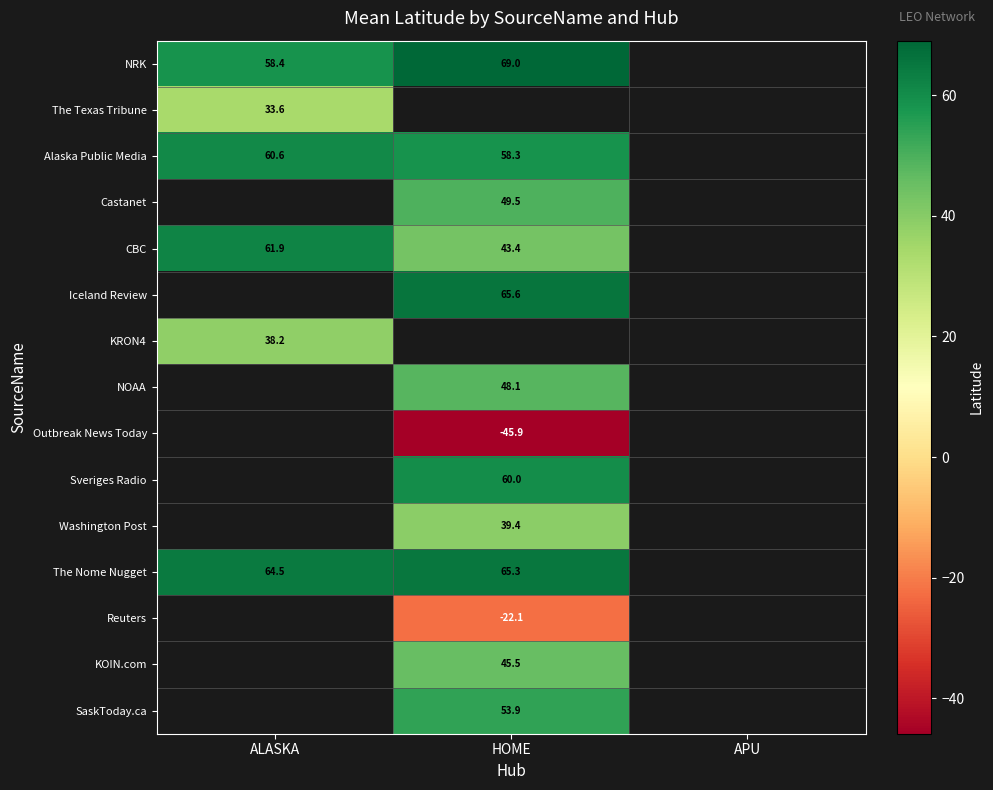

Which label corresponds to the largest value in the chart?

HOME